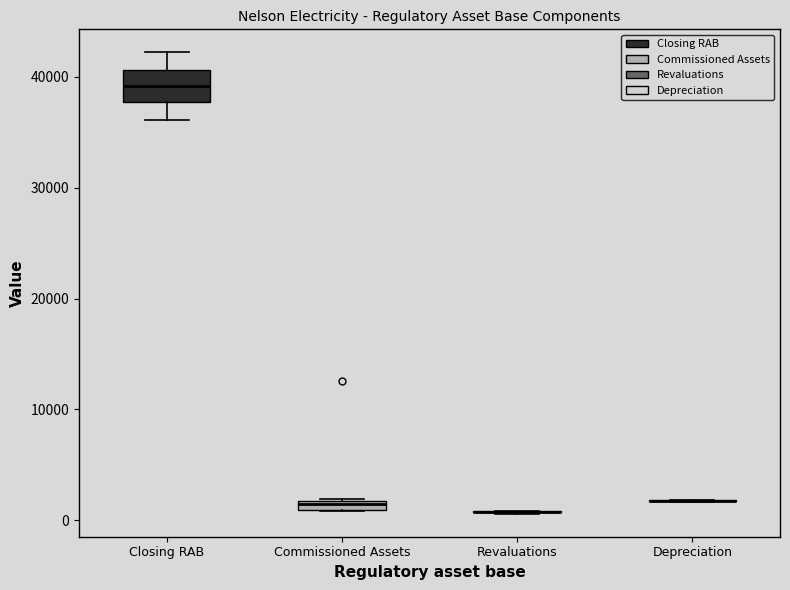

Where is the upper edge of the box for Commissioned Assets on the y-axis? The values are not printed on the chart, so give them approximately, as read against the axis.

2000